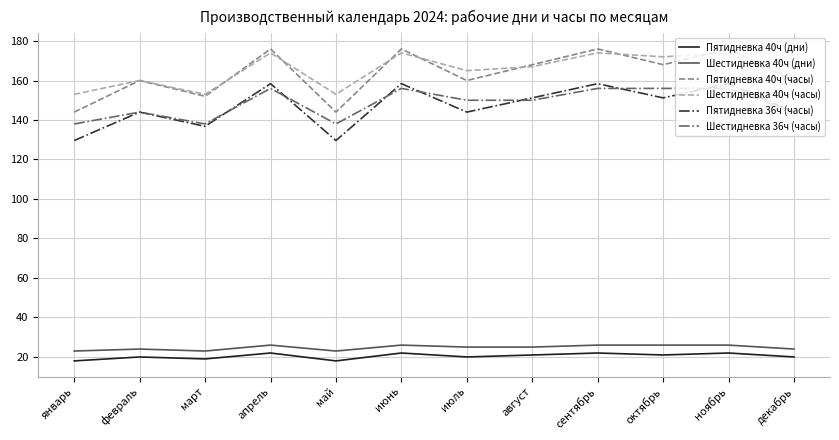

What position from the left is сентябрь?

9